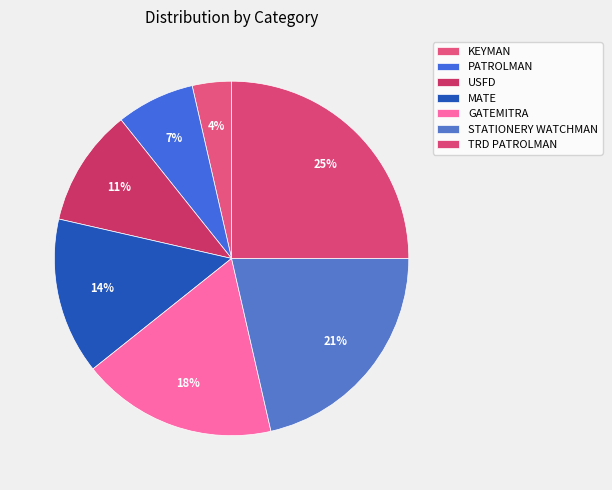

Do MATE and GATEMITRA together represent more than half of the pie?

No